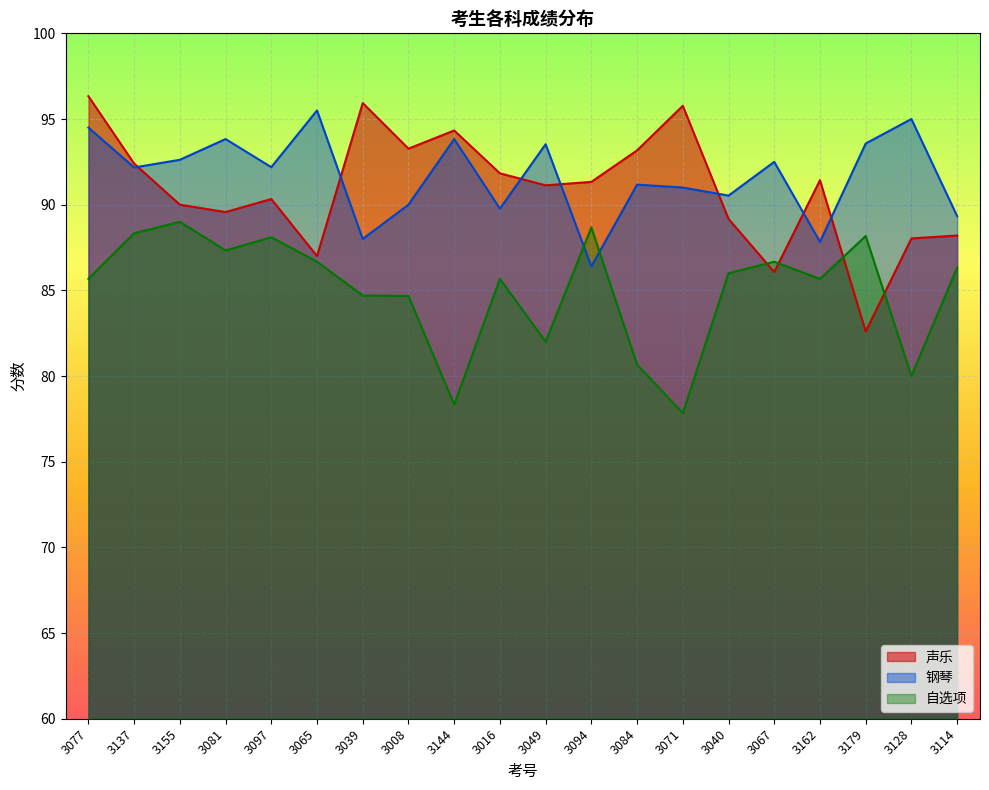

Which series has the widest spread of values?

声乐